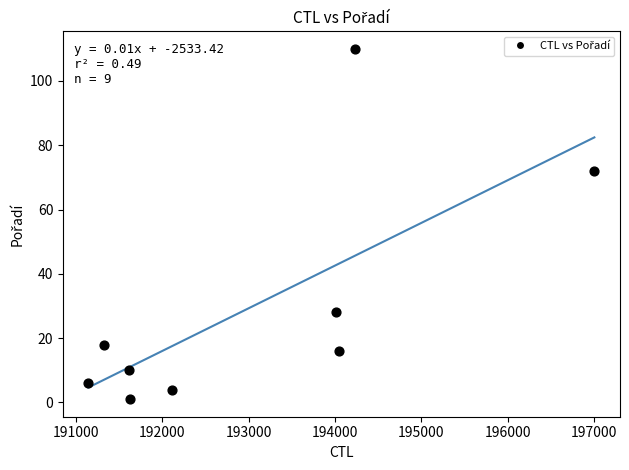

What Y value in the scatter plot is closest to 55?

72